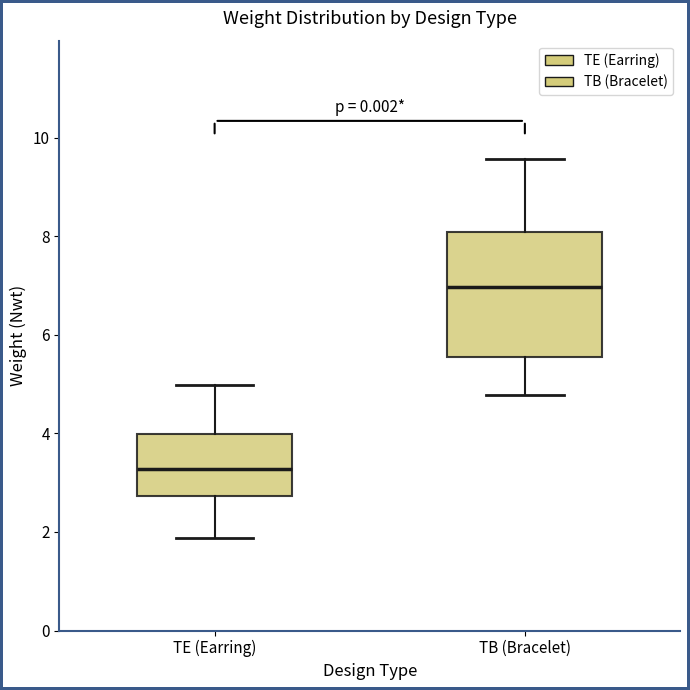

Reading left to right, read every box against the y-axis: the position of its median line, the range the box covers, and the ends of its whiskers. The values are not printed on the chart, so give them approximately, as read against the axis.

TE (Earring): median 3.2, box 2.8 to 4.0, whiskers 1.8 to 5.0
TB (Bracelet): median 7.0, box 5.6 to 8.0, whiskers 4.8 to 9.6